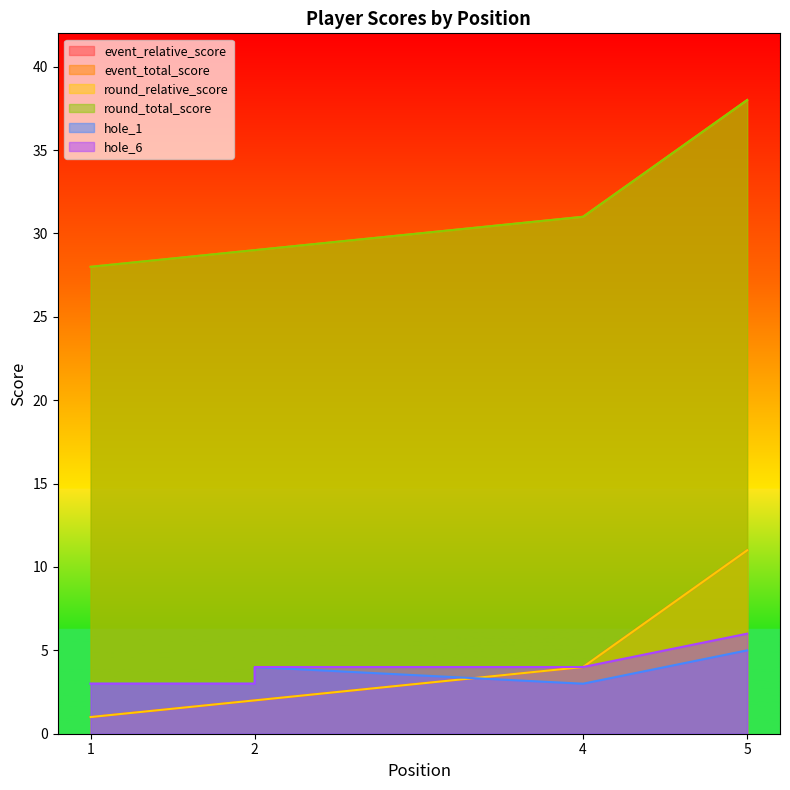

Reading left to right, extract all data points from this chart.

event_relative_score: 1=1	2=2	2=2	4=4	5=11
event_total_score: 1=28	2=29	2=29	4=31	5=38
round_relative_score: 1=1	2=2	2=2	4=4	5=11
round_total_score: 1=28	2=29	2=29	4=31	5=38
hole_1: 1=3	2=3	2=4	4=3	5=5
hole_6: 1=3	2=3	2=4	4=4	5=6